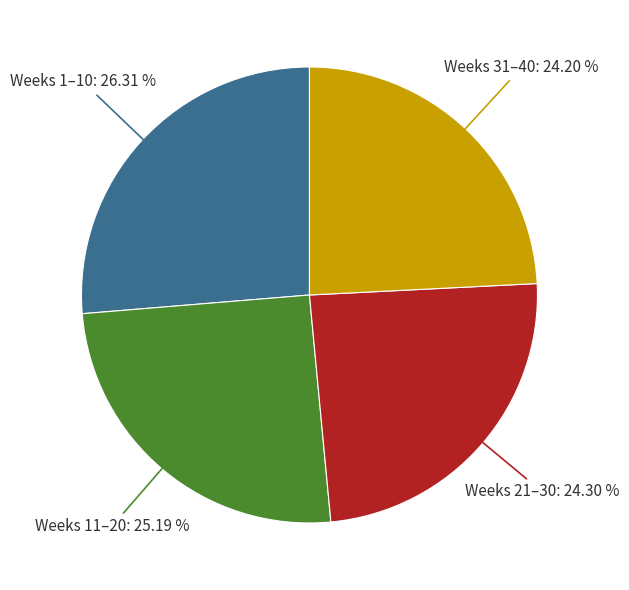

Does any single category account for the majority?

No